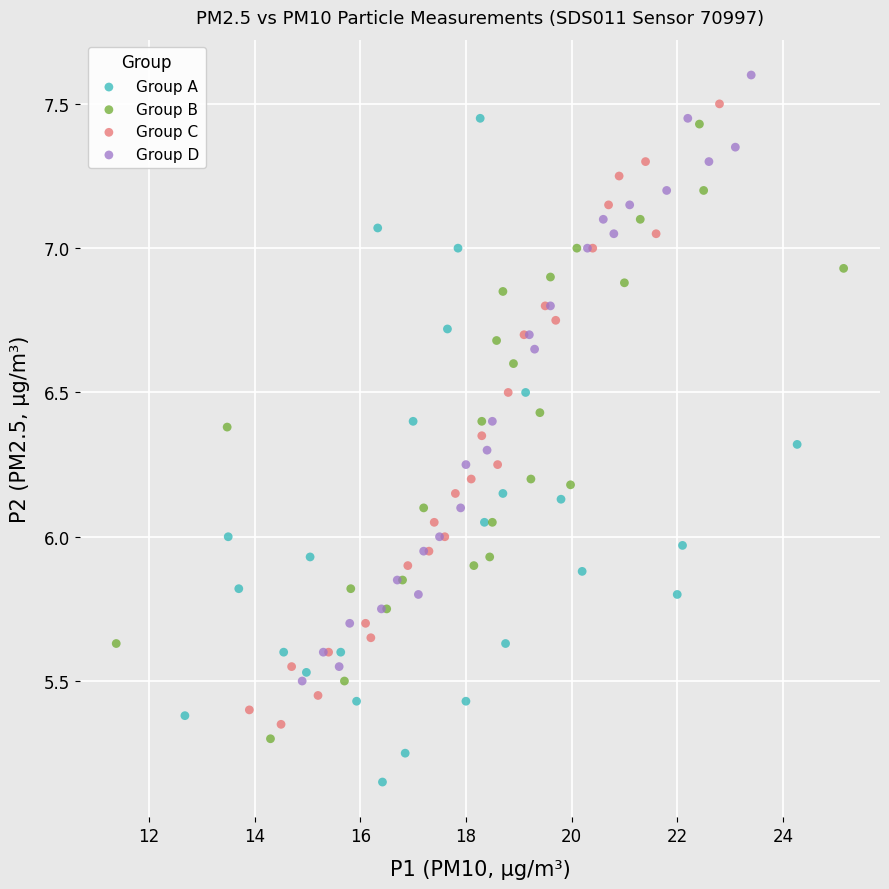

Which series reaches the minimum Y coordinate?

Group A